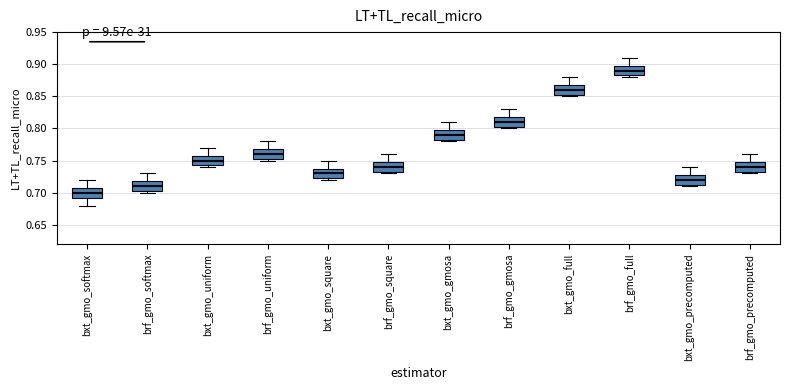

Reading left to right, read every box against the y-axis: the position of its median line, the range the box covers, and the ends of its whiskers. The values are not printed on the chart, so give them approximately, as read against the axis.

bxt_gmo_softmax: median 0.700, box 0.695 to 0.710, whiskers 0.680 to 0.720
brf_gmo_softmax: median 0.710, box 0.705 to 0.720, whiskers 0.700 to 0.730
bxt_gmo_uniform: median 0.750, box 0.745 to 0.760, whiskers 0.740 to 0.770
brf_gmo_uniform: median 0.760, box 0.755 to 0.770, whiskers 0.750 to 0.780
bxt_gmo_square: median 0.730, box 0.725 to 0.740, whiskers 0.720 to 0.750
brf_gmo_square: median 0.740, box 0.735 to 0.750, whiskers 0.730 to 0.760
bxt_gmo_gmosa: median 0.790, box 0.785 to 0.800, whiskers 0.780 to 0.810
brf_gmo_gmosa: median 0.810, box 0.805 to 0.820, whiskers 0.800 to 0.830
bxt_gmo_full: median 0.860, box 0.855 to 0.870, whiskers 0.850 to 0.880
brf_gmo_full: median 0.890, box 0.885 to 0.900, whiskers 0.880 to 0.910
bxt_gmo_precomputed: median 0.720, box 0.715 to 0.730, whiskers 0.710 to 0.740
brf_gmo_precomputed: median 0.740, box 0.735 to 0.750, whiskers 0.730 to 0.760